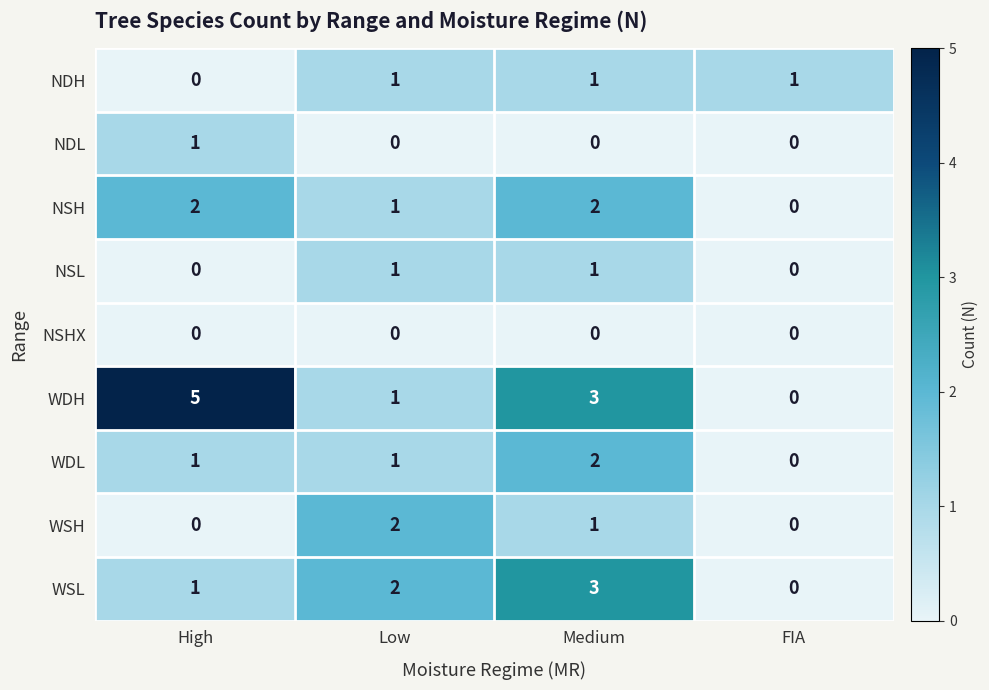

How many distinct data groups are displayed?

9